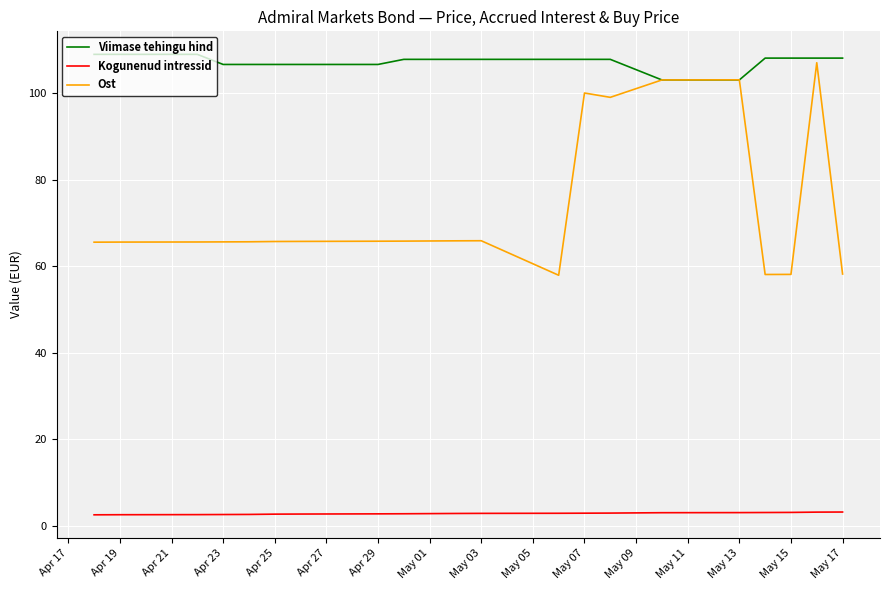

What is the value of the Viimase tehingu hind point at the 14th from the left?

106.6